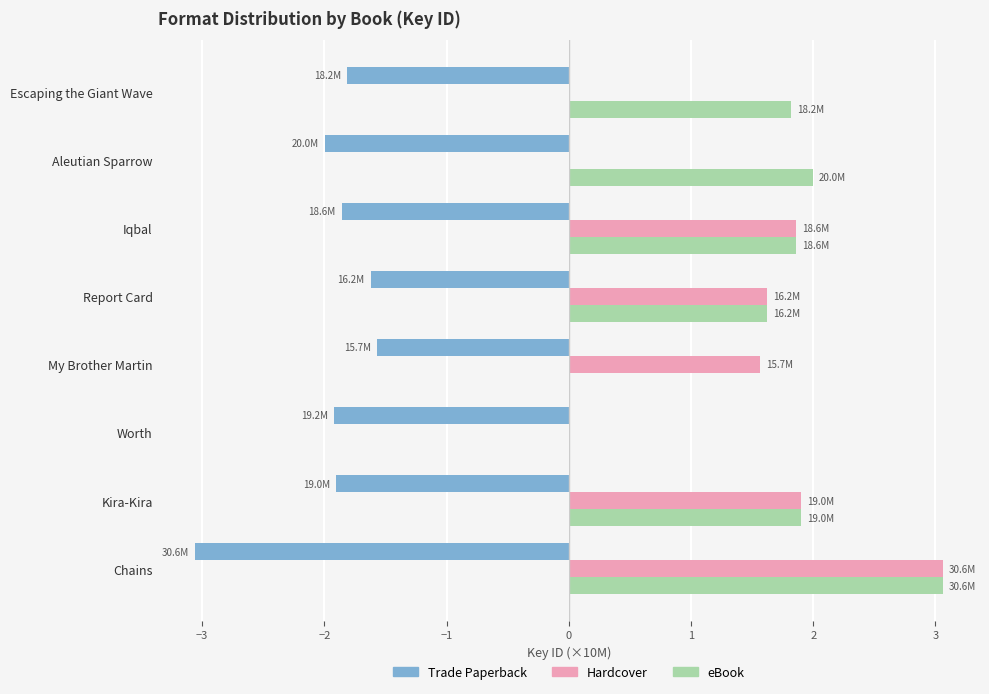

True or false: eBook has a value of 0.7 at Kira-Kira.

False